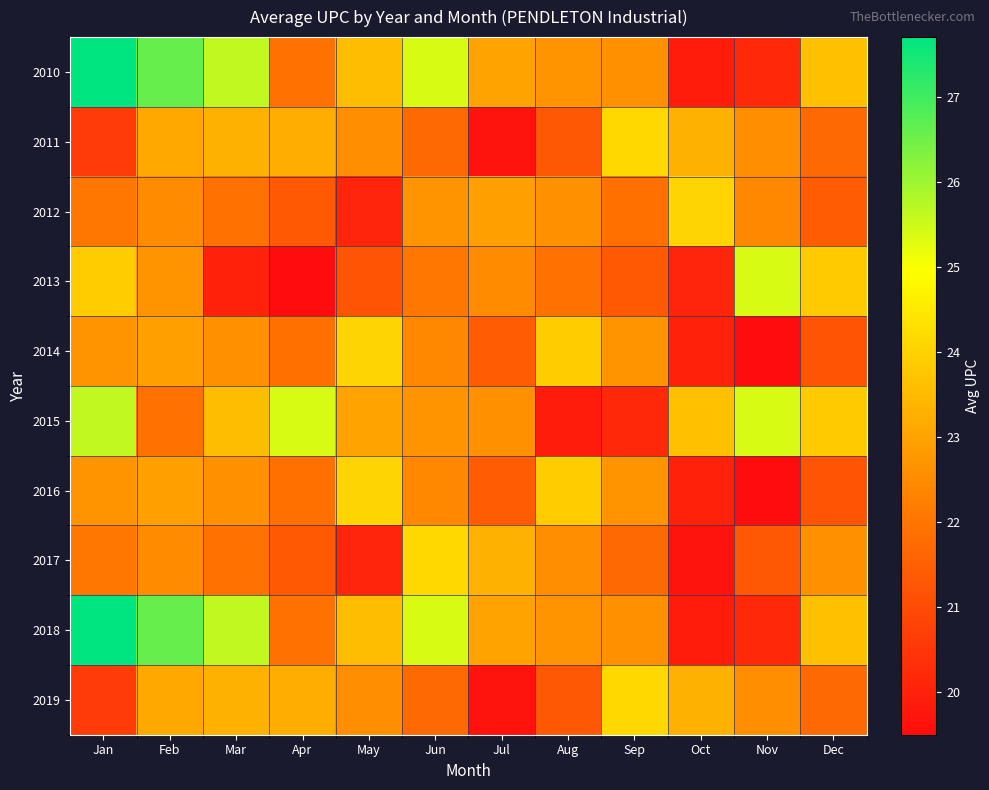

Reading left to right, what are all the values shown in this chart?

2010: Jan=27.7	Feb=26.6	Mar=25.6	Apr=21.9	May=23.5	Jun=25.4	Jul=23.0	Aug=22.7	Sep=22.6	Oct=19.9	Nov=20.2	Dec=23.6
2011: Jan=20.6	Feb=23.1	Mar=23.3	Apr=23.2	May=22.5	Jun=21.7	Jul=19.7	Aug=21.3	Sep=24.1	Oct=23.3	Nov=22.5	Dec=21.7
2012: Jan=22.1	Feb=22.5	Mar=21.9	Apr=21.3	May=20.1	Jun=22.7	Jul=22.9	Aug=22.6	Sep=21.9	Oct=24.1	Nov=22.4	Dec=21.4
2013: Jan=23.9	Feb=22.7	Mar=20.0	Apr=19.5	May=21.2	Jun=22.1	Jul=22.5	Aug=21.9	Sep=21.3	Oct=20.1	Nov=25.4	Dec=23.9
2014: Jan=22.7	Feb=22.9	Mar=22.6	Apr=21.9	May=24.1	Jun=22.4	Jul=21.4	Aug=23.9	Sep=22.7	Oct=20.0	Nov=19.5	Dec=21.2
2015: Jan=25.6	Feb=21.9	Mar=23.5	Apr=25.4	May=23.0	Jun=22.7	Jul=22.6	Aug=19.9	Sep=20.2	Oct=23.6	Nov=25.4	Dec=23.9
2016: Jan=22.7	Feb=22.9	Mar=22.6	Apr=21.9	May=24.1	Jun=22.4	Jul=21.4	Aug=23.9	Sep=22.7	Oct=20.0	Nov=19.5	Dec=21.2
2017: Jan=22.1	Feb=22.5	Mar=21.9	Apr=21.3	May=20.1	Jun=24.1	Jul=23.3	Aug=22.5	Sep=21.7	Oct=19.7	Nov=21.3	Dec=22.6
2018: Jan=27.7	Feb=26.6	Mar=25.6	Apr=21.9	May=23.5	Jun=25.4	Jul=23.0	Aug=22.7	Sep=22.6	Oct=19.9	Nov=20.2	Dec=23.6
2019: Jan=20.6	Feb=23.1	Mar=23.3	Apr=23.2	May=22.5	Jun=21.7	Jul=19.7	Aug=21.3	Sep=24.1	Oct=23.3	Nov=22.5	Dec=21.7